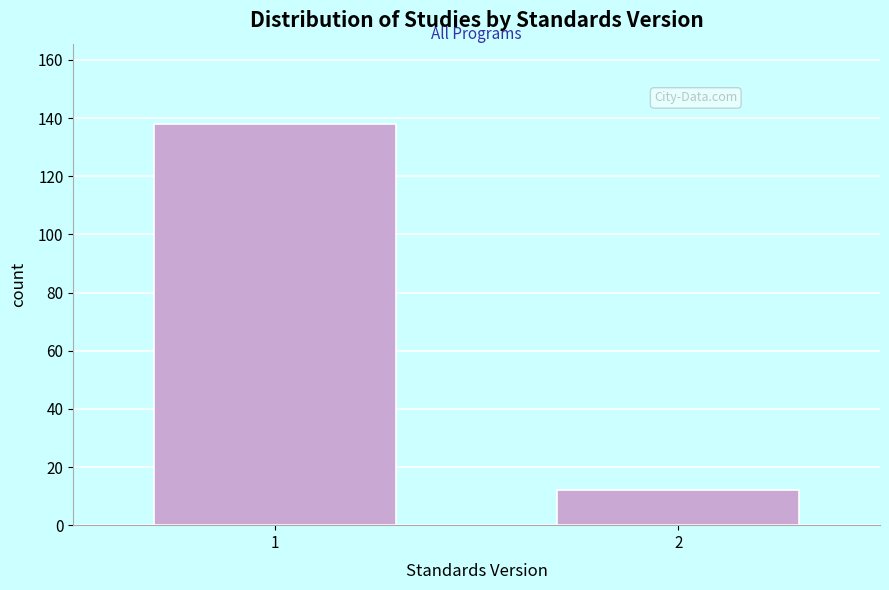

Reading left to right, transcribe all the data shown in this chart.

1=138	2=12